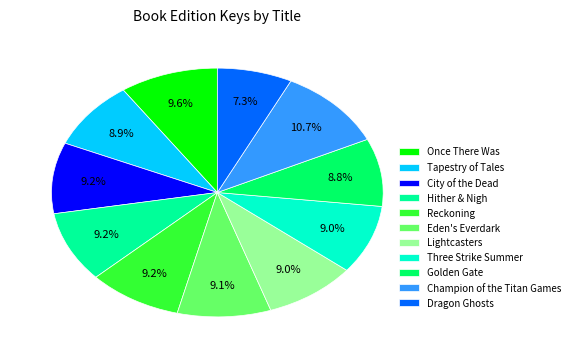

Count the number of slices in the pie.

11